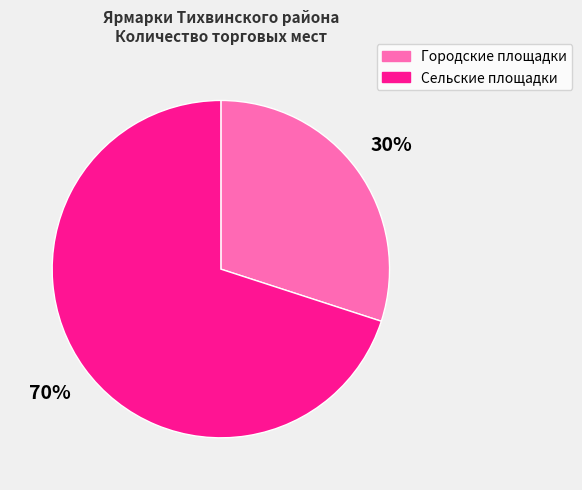

Which slice is the largest?

Сельские площадки